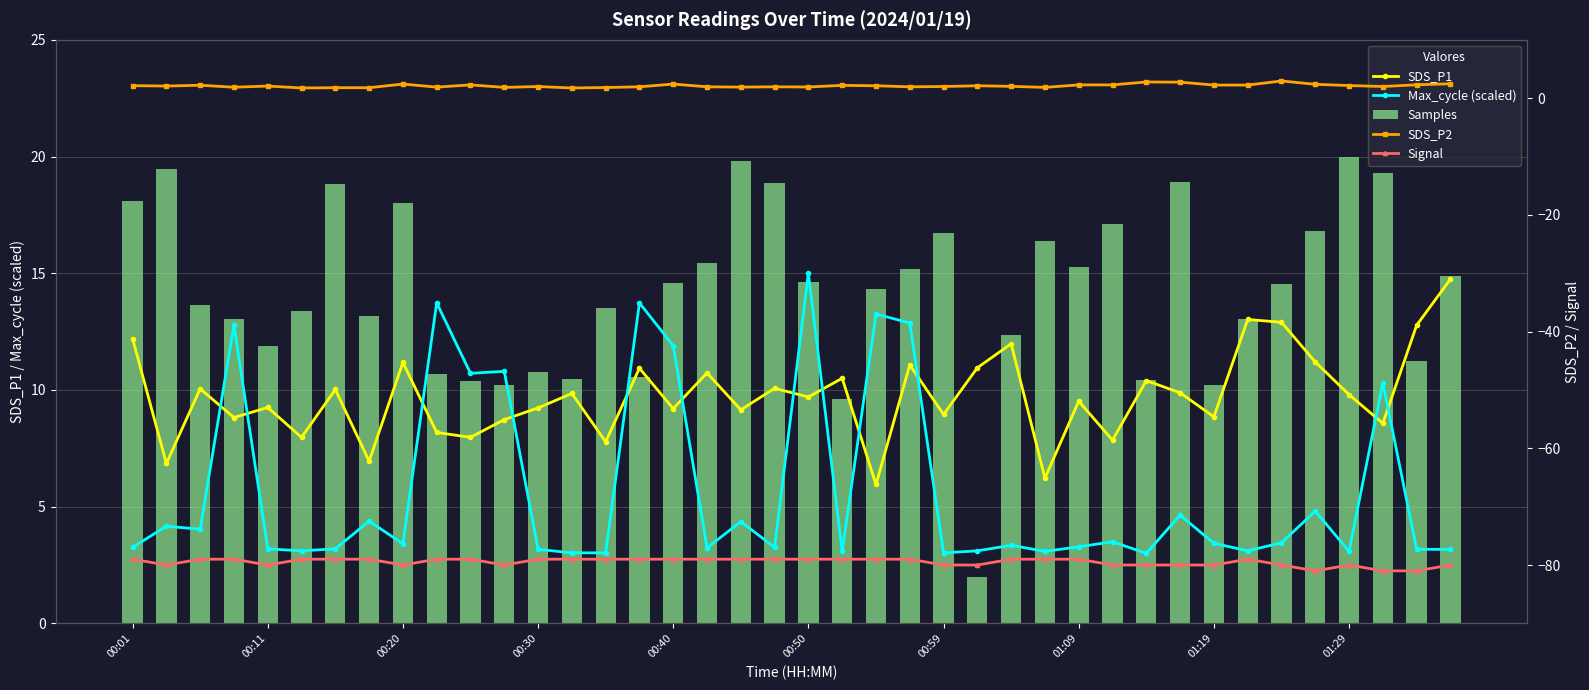

What is the average value of the Samples series?

14.2